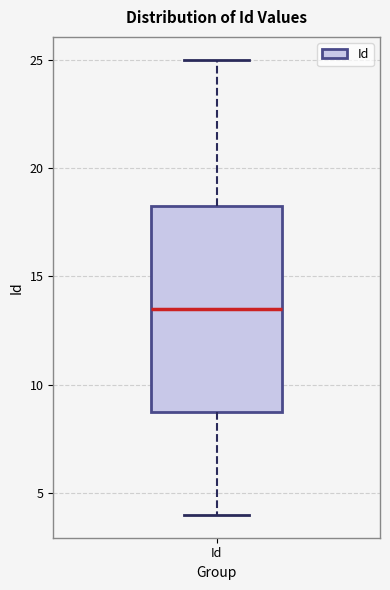

Read this box plot against the y-axis: the position of the median line, the range covered by the box, and the ends of both whiskers. The values are not printed on the chart, so give them approximately, as read against the axis.

median 13.5, box 9.0 to 18.5, whiskers 4.0 to 25.0